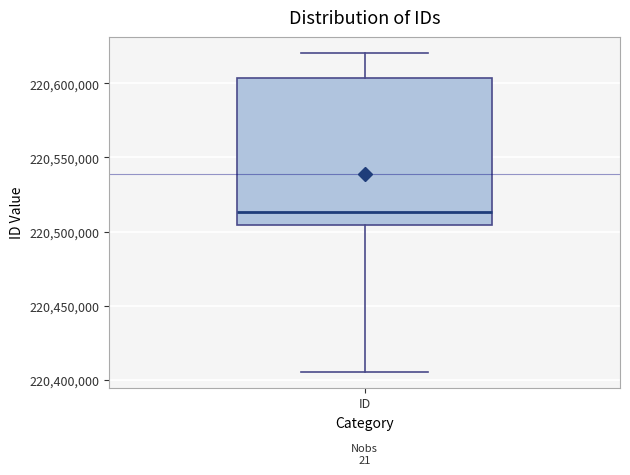

Read this box plot against the y-axis: the position of the median line, the range covered by the box, and the ends of both whiskers. The values are not printed on the chart, so give them approximately, as read against the axis.

median 220515000, box 220505000 to 220605000, whiskers 220405000 to 220620000